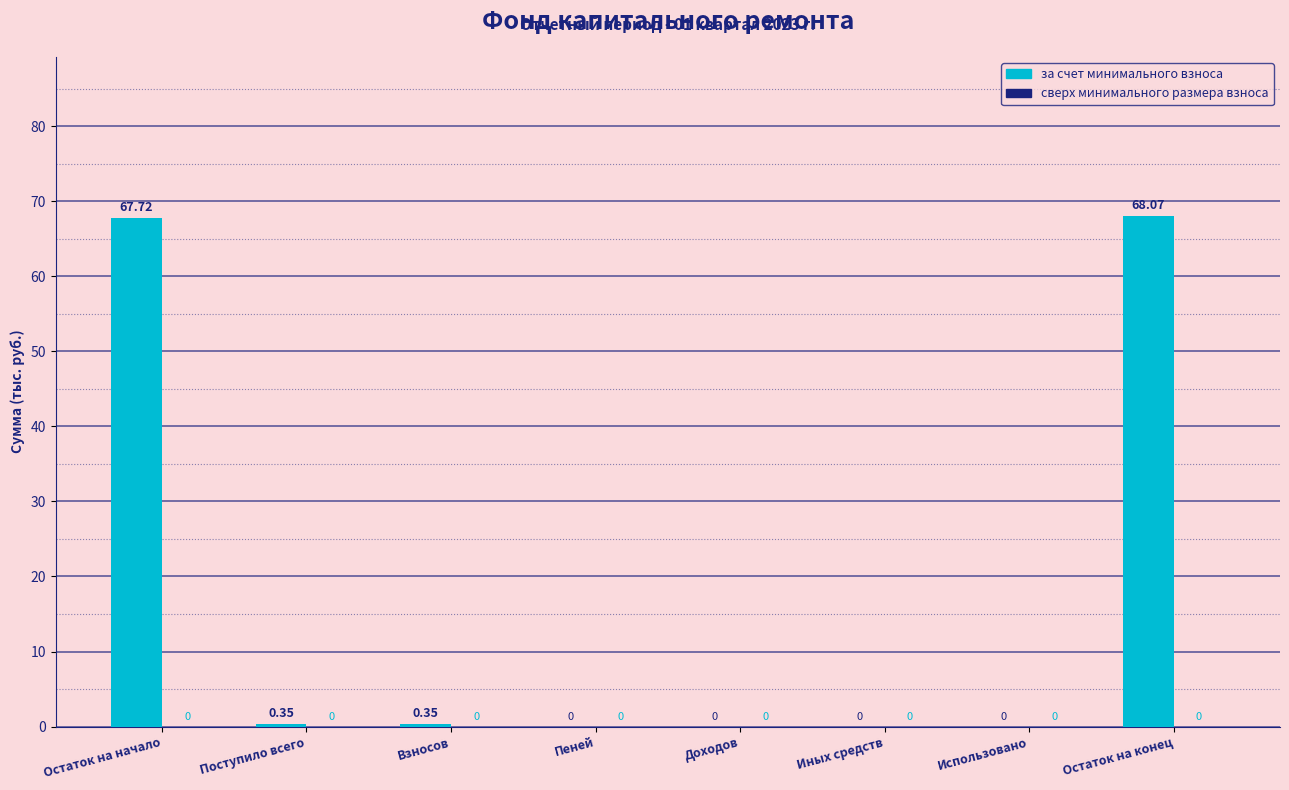

Which label corresponds to the largest value in the chart?

Остаток на конец